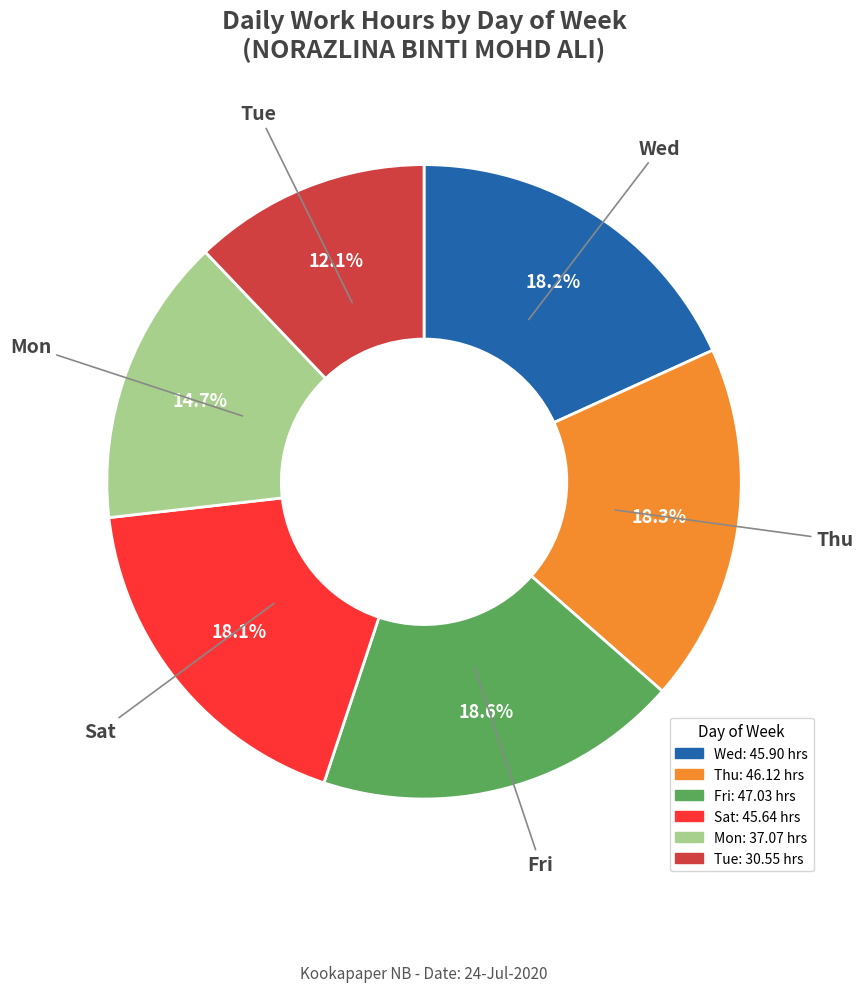

Is there any slice that represents more than half of the pie?

No